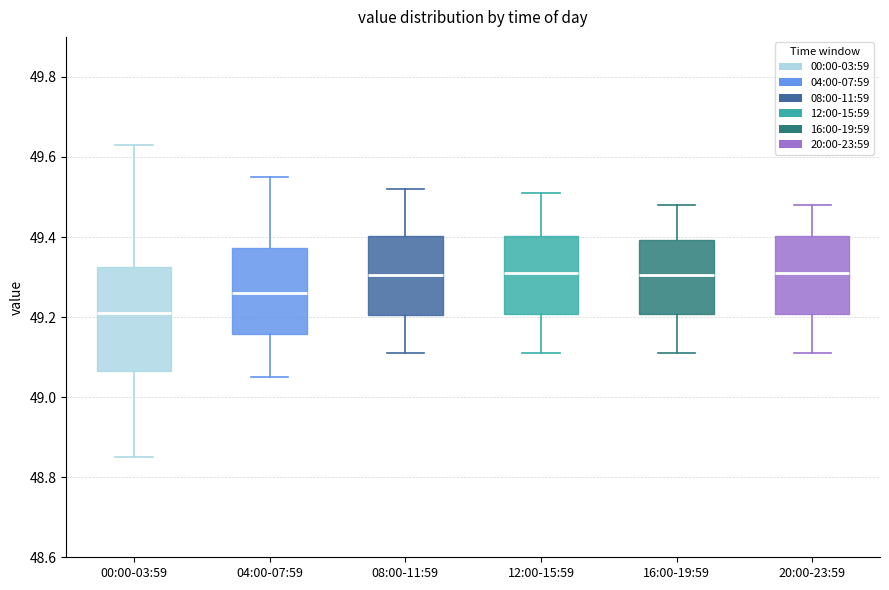

Where does the median line of the box for 00:00-03:59 sit on the y-axis? The values are not printed on the chart, so give them approximately, as read against the axis.

49.22